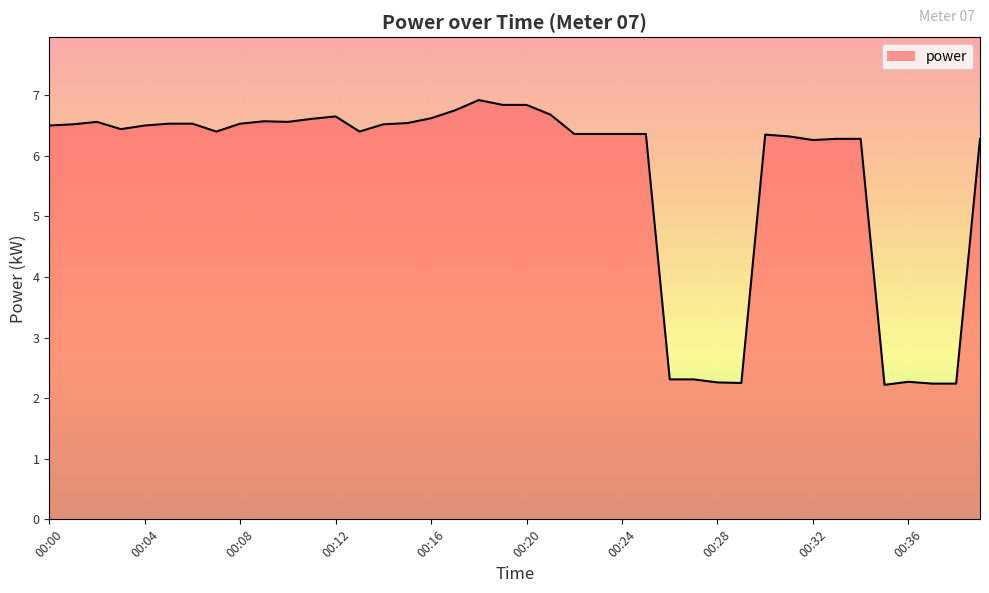

What is the maximum value shown in the chart?

6.9